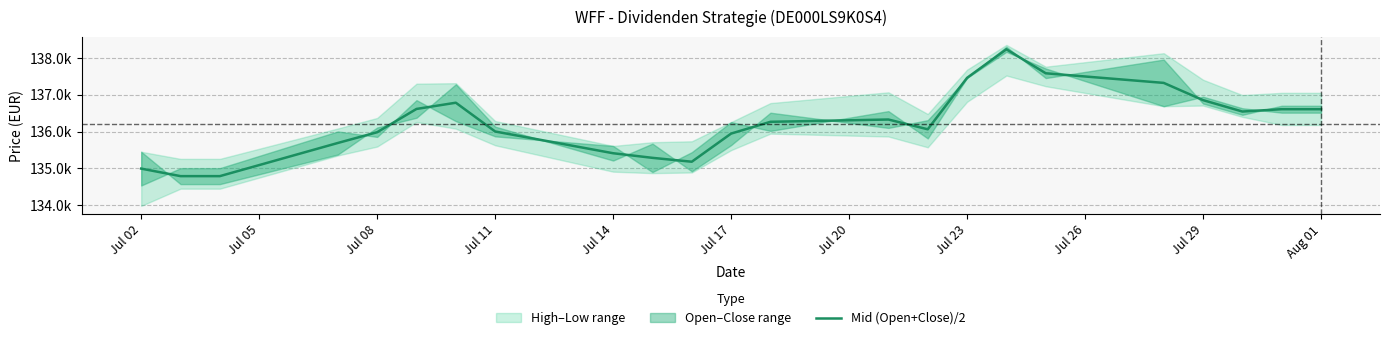

Which has a higher value, Jul 29 or Jul 02?

Jul 29